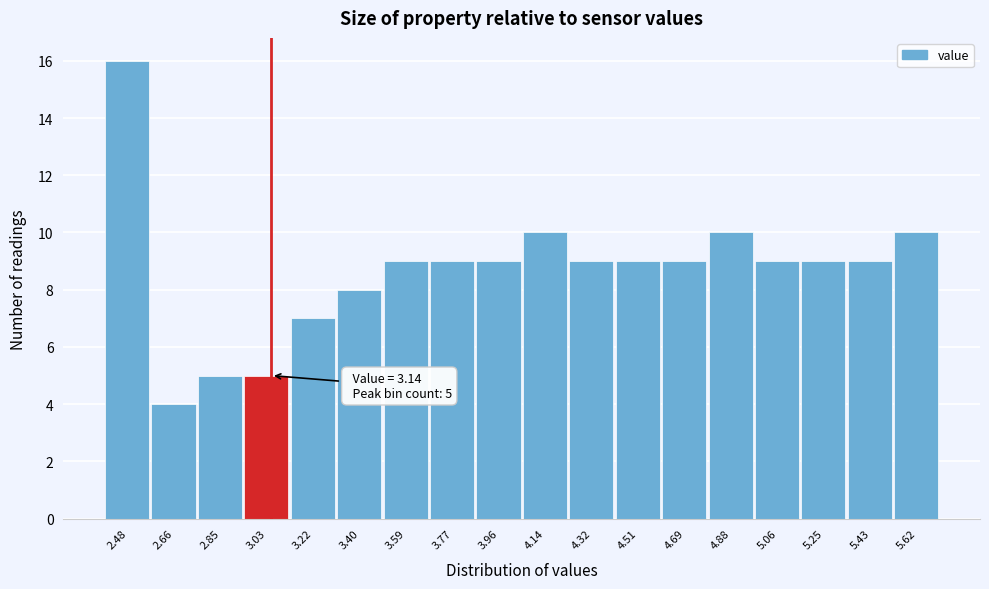

Reading left to right, what are all the values shown in this chart?

16	4	5	5	7	8	9	9	9	10	9	9	9	10	9	9	9	10